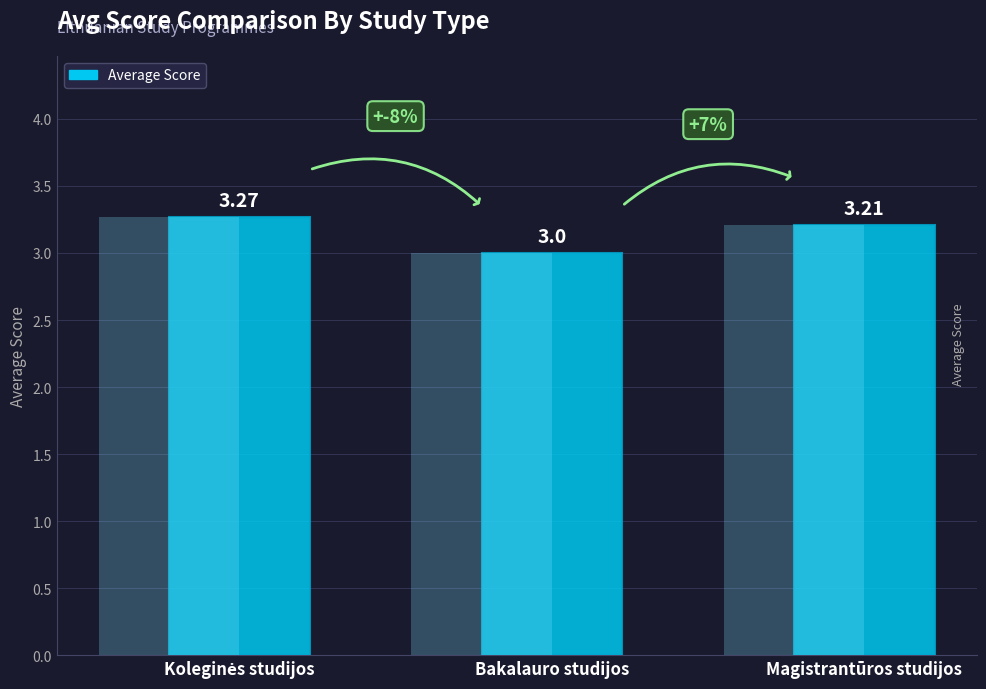

The chart shows a value of 5.4 at Magistrantūros studijos. True or false?

False